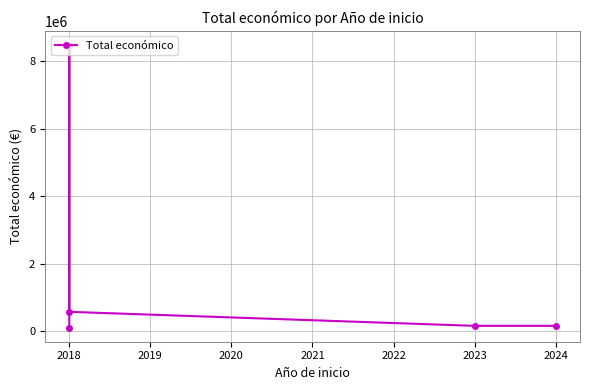

Reading left to right, transcribe all the data shown in this chart.

98068	8484999	565835	150000	150000